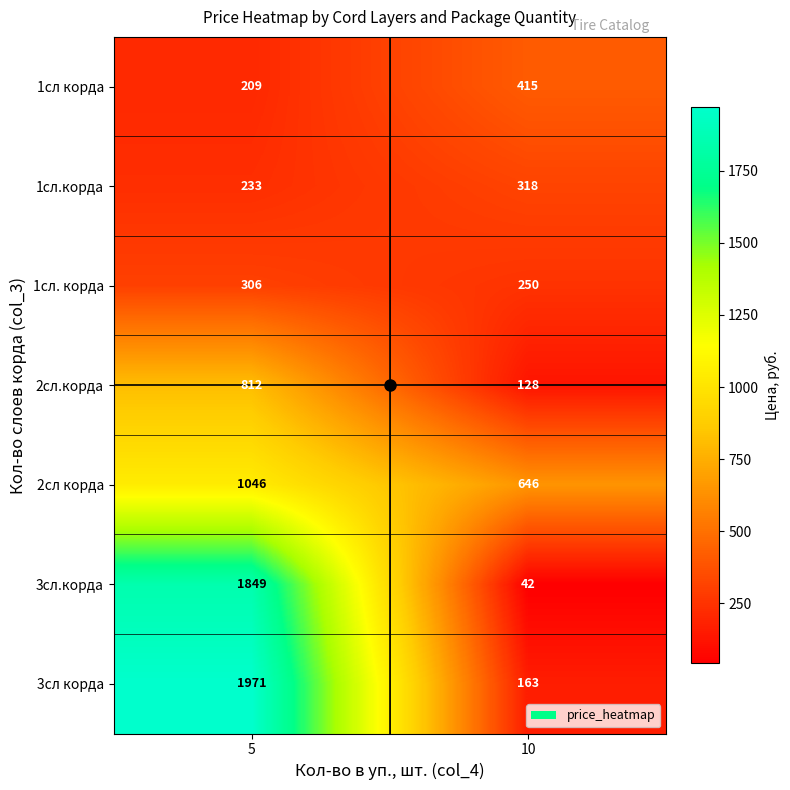

Which series has the largest total across all categories?

3сл корда